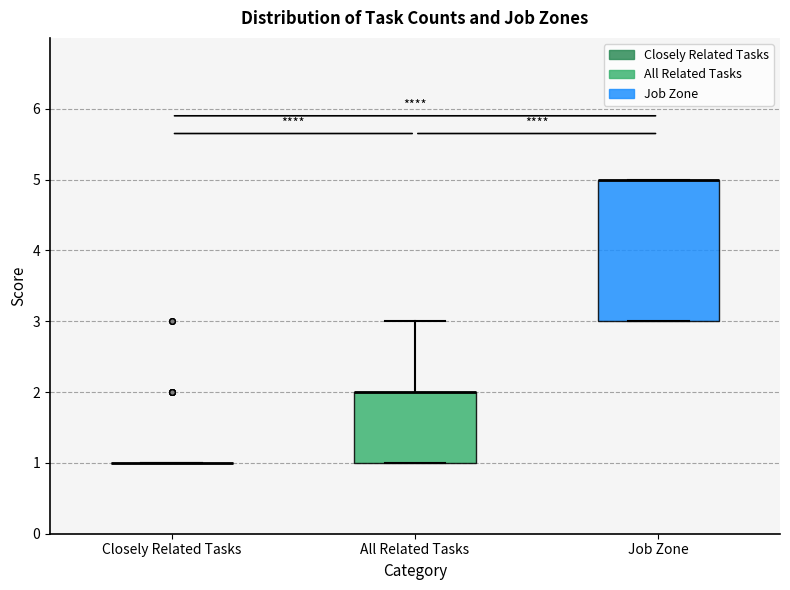

Where does the upper whisker of the box for All Related Tasks end on the y-axis? The values are not printed on the chart, so give them approximately, as read against the axis.

3